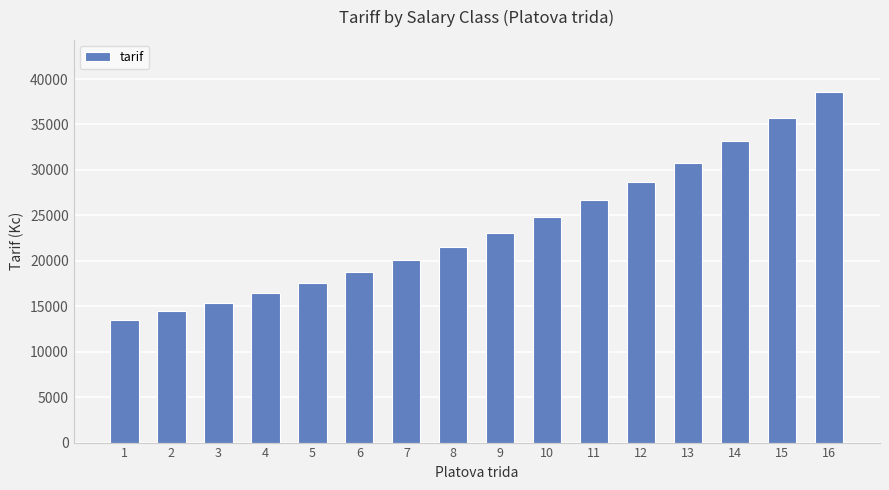

Reading left to right, transcribe all the data shown in this chart.

1=13540	2=14440	3=15390	4=16420	5=17530	6=18750	7=20080	8=21530	9=23110	10=24790	11=26680	12=28650	13=30810	14=33170	15=35740	16=38530